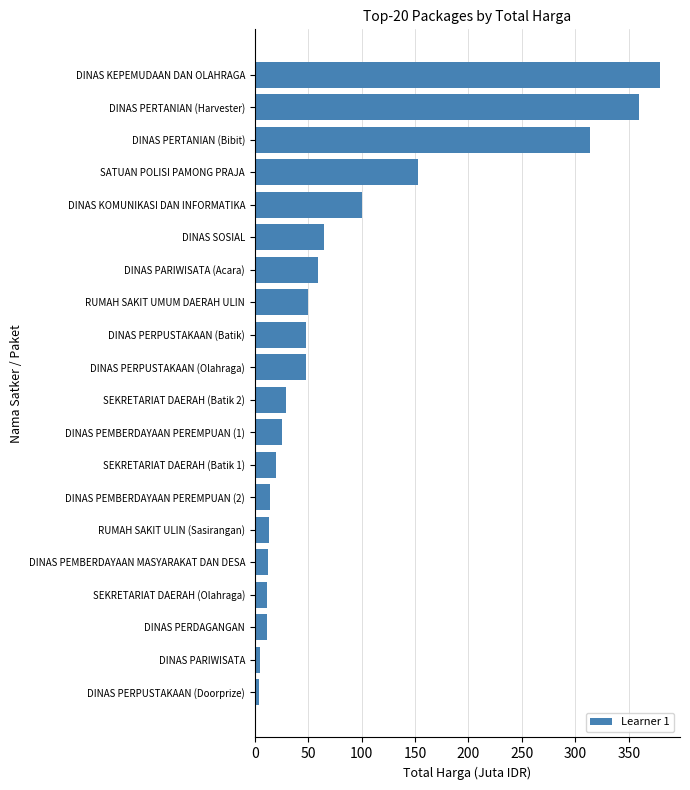

What is the difference between the second highest and second lowest values?

354.4